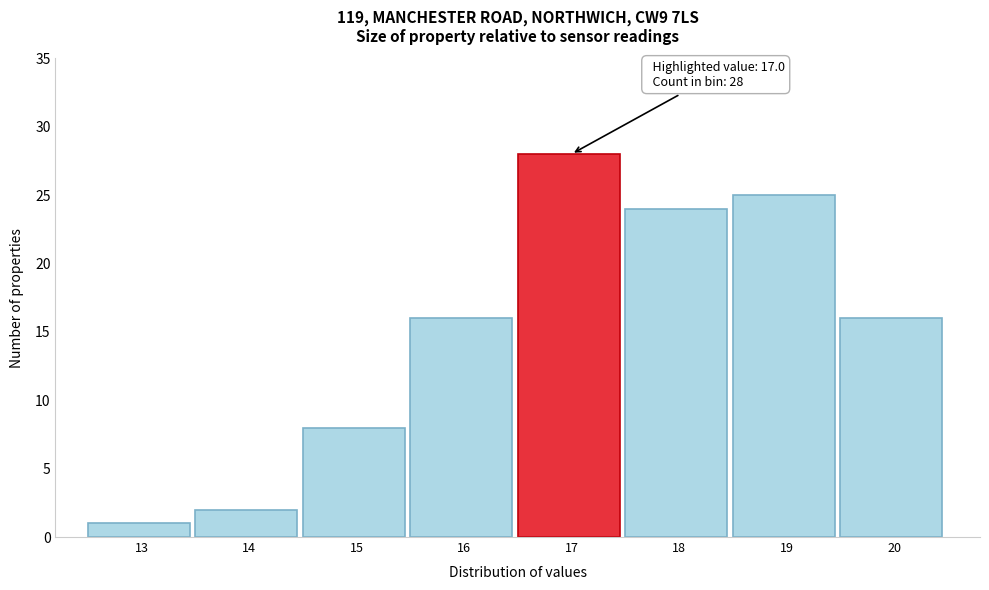

Reading left to right, transcribe all the data shown in this chart.

13=1	14=2	15=8	16=16	17=28	18=24	19=25	20=16